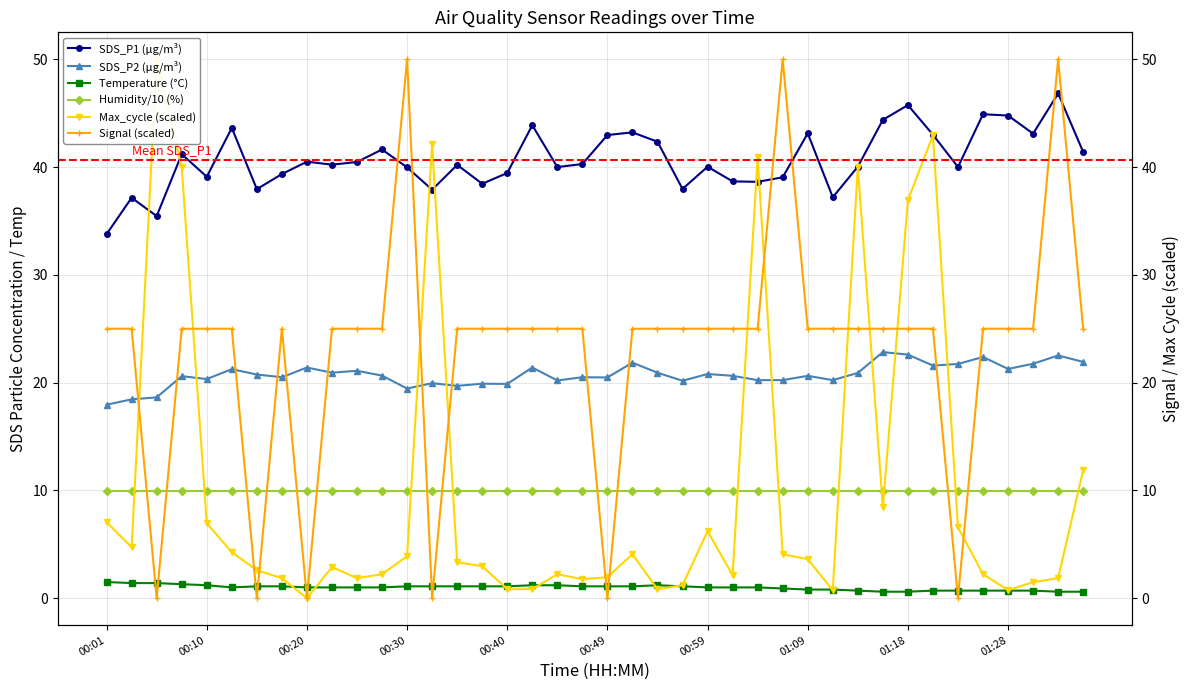

At 15, list the series in order from smallest to largest.

Temperature (°C), Max_cycle (scaled), Humidity/10 (%), SDS_P2 (μg/m³), Signal (scaled), SDS_P1 (μg/m³)